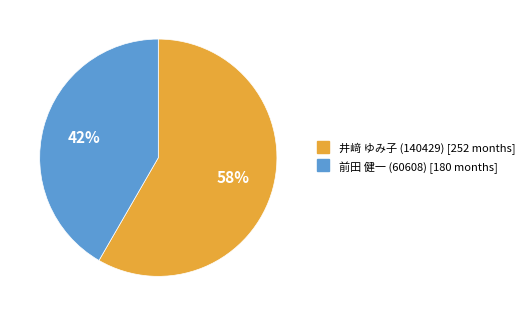

Which has a higher value, 井﨑 ゆみ子 (140429) or 前田 健一 (60608)?

井﨑 ゆみ子 (140429)